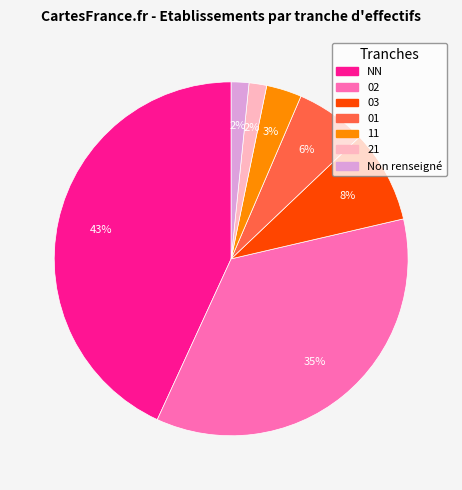

How many slices are in this pie chart?

7